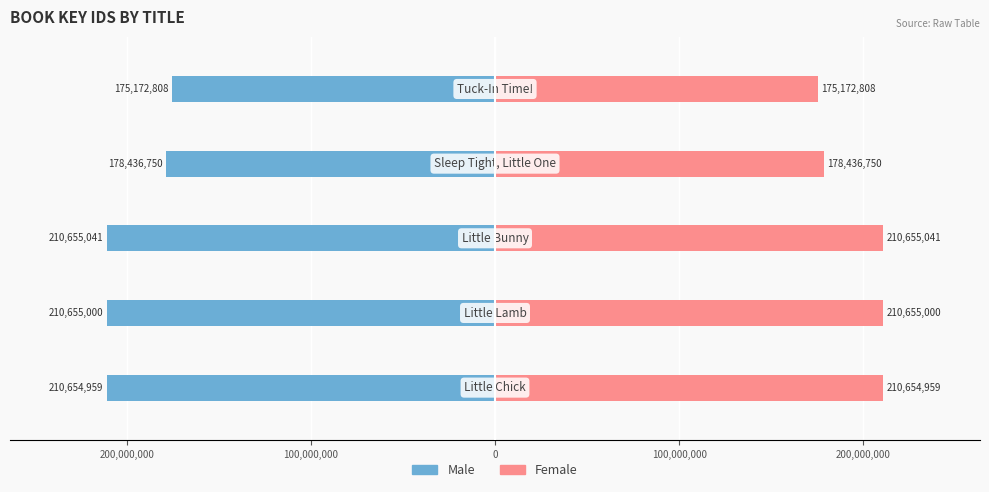

Which series has the largest total across all categories?

Female